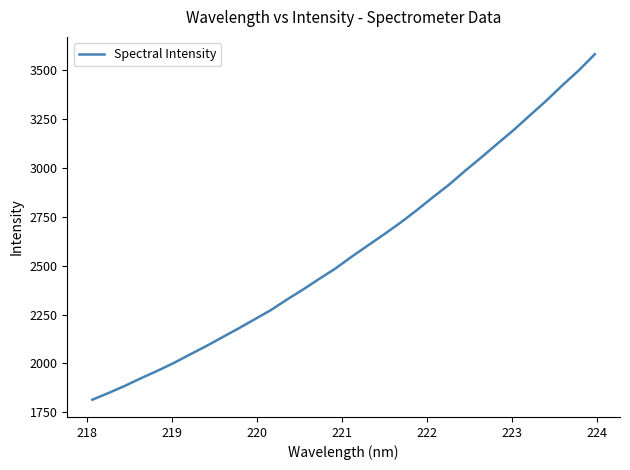

What is the minimum value shown in the chart?

1814.4